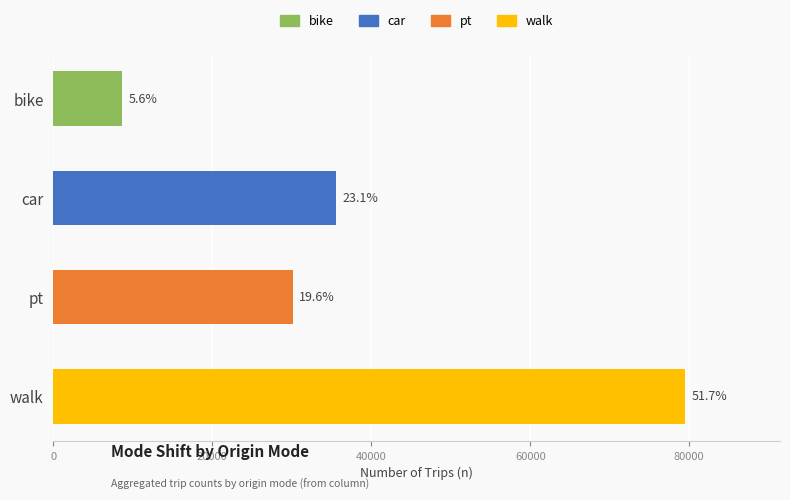

Which series has the largest range (max minus min)?

walk